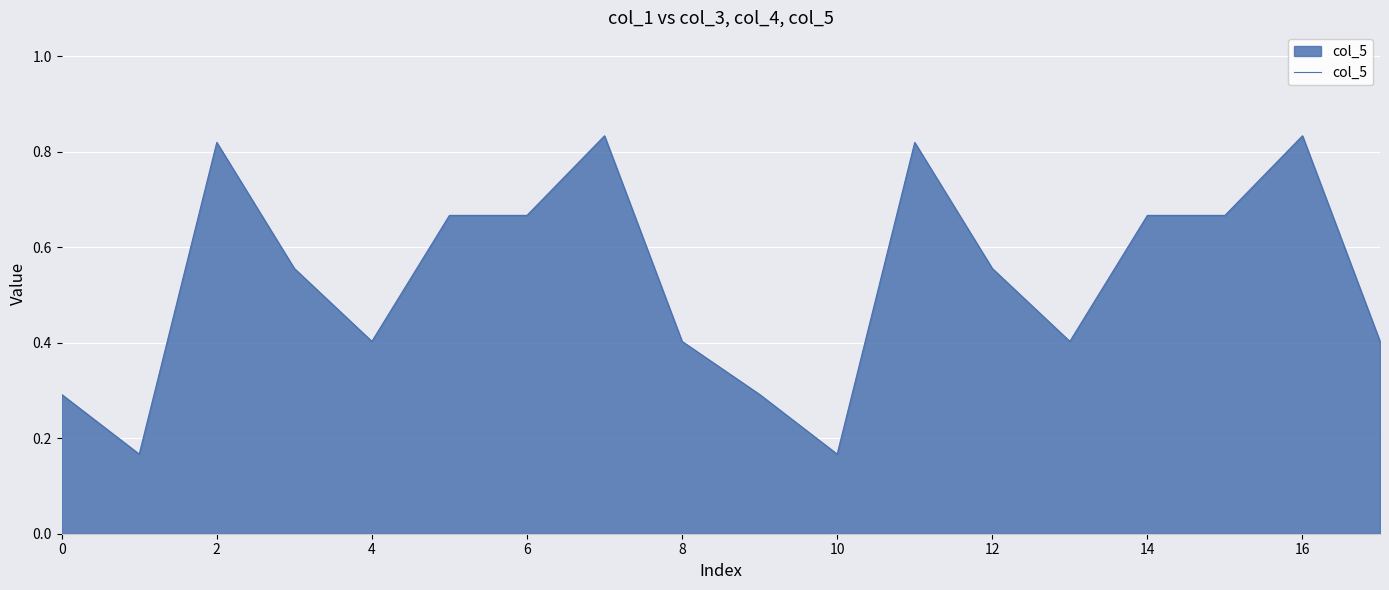

Does the chart display data point markers on the line(s)?

No